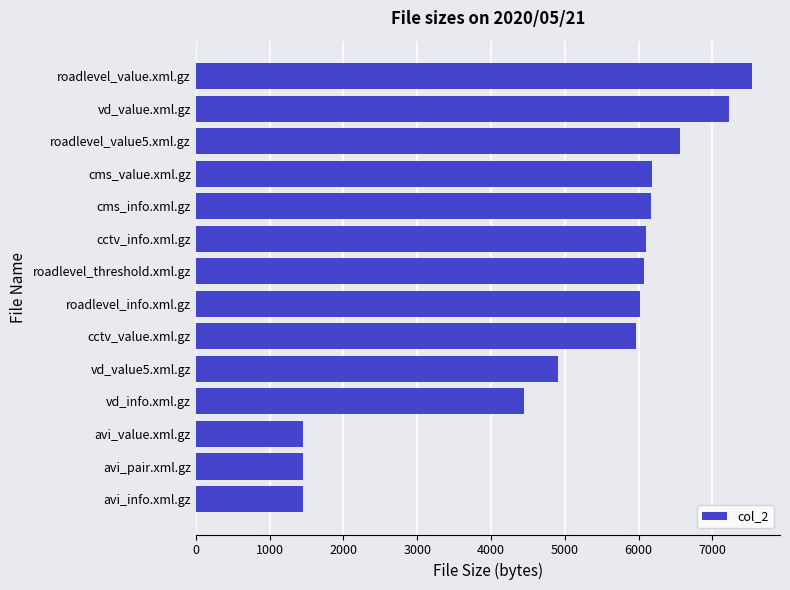

Where is the data nearest to the value 4496?

vd_info.xml.gz